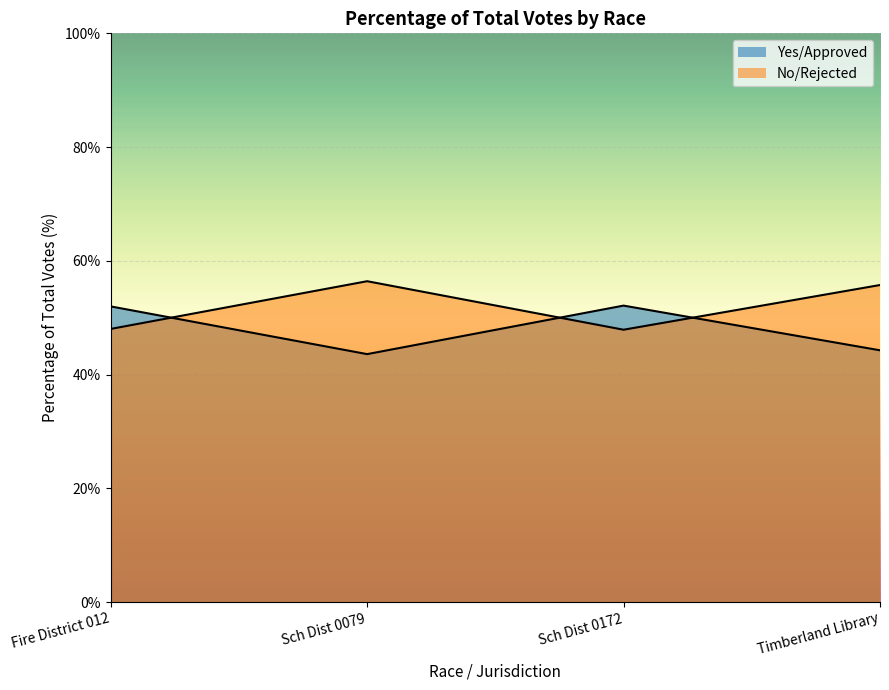

At which label does No/Rejected reach its peak?

Sch Dist 0079